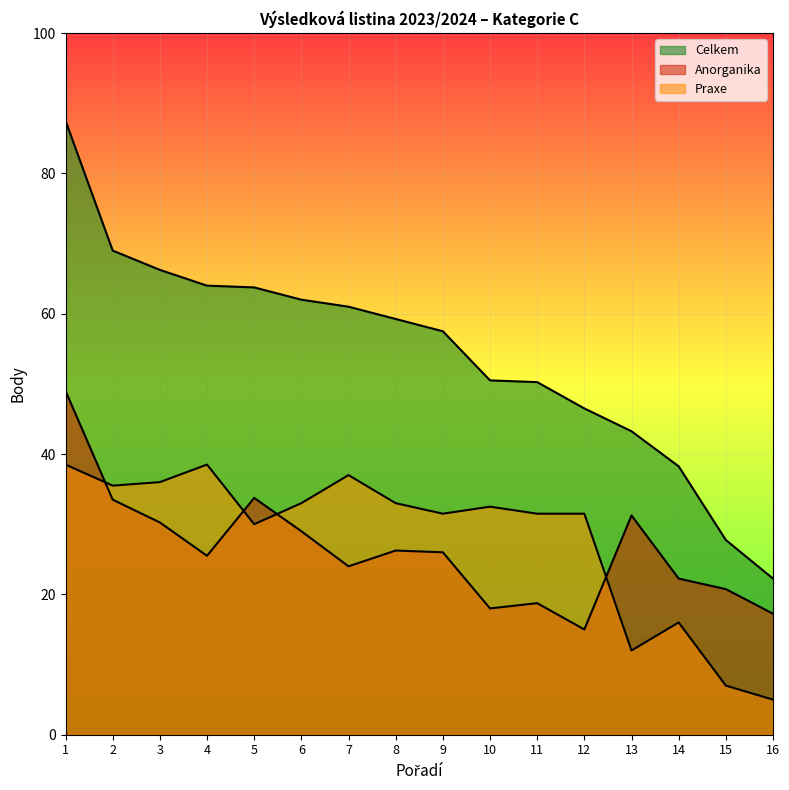

How many interior local peaks does the Anorganika series have?

4